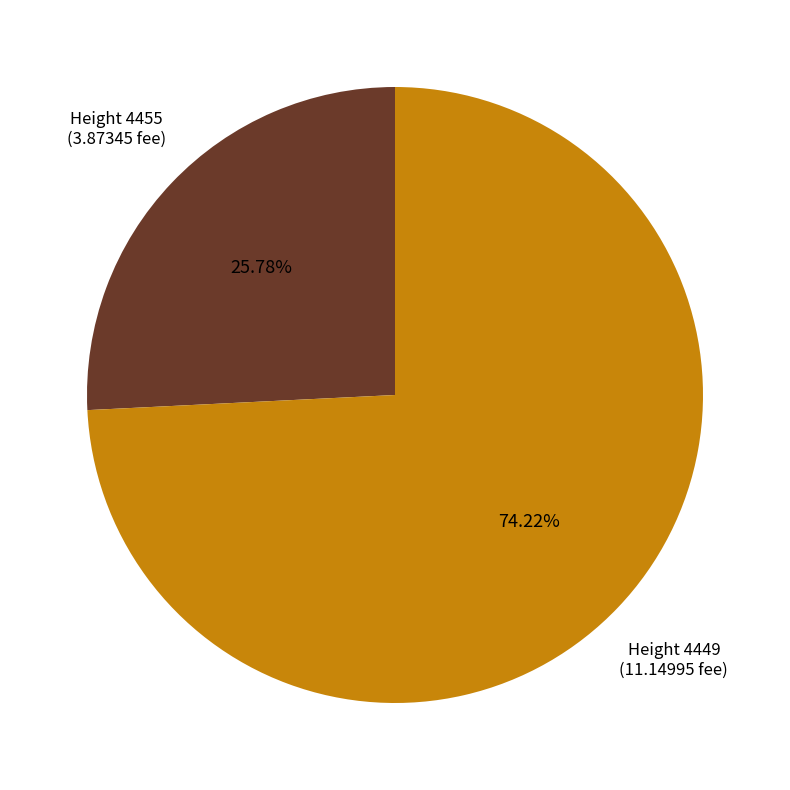

Is there any slice that represents more than half of the pie?

Yes